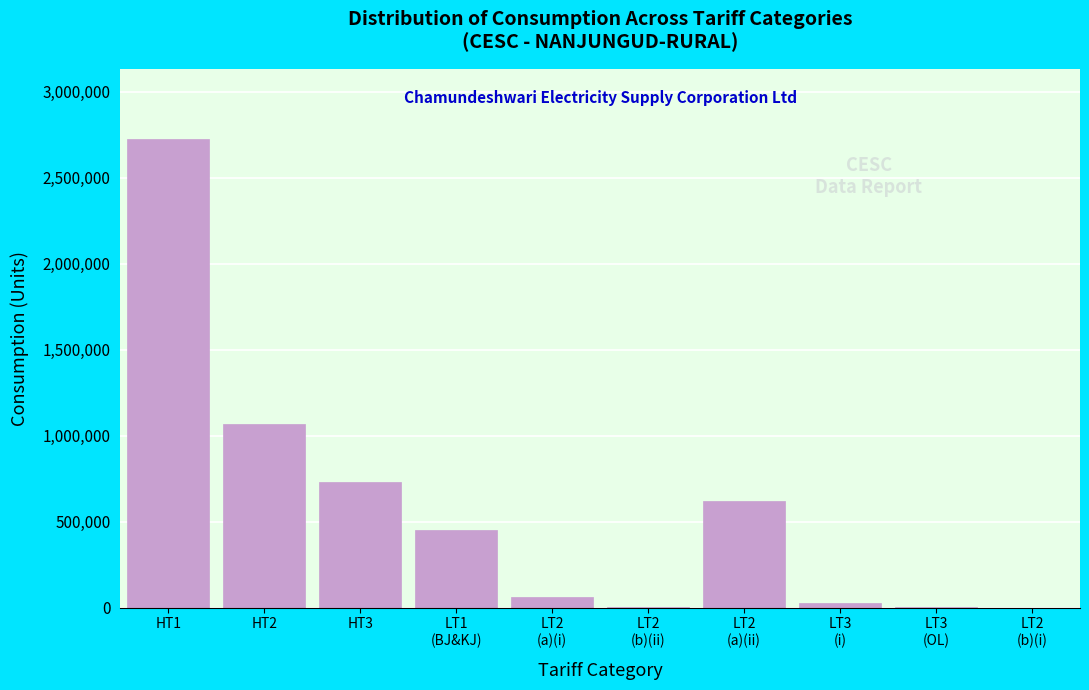

What is the ratio of the value at HT3 to the value at HT1?

0.3